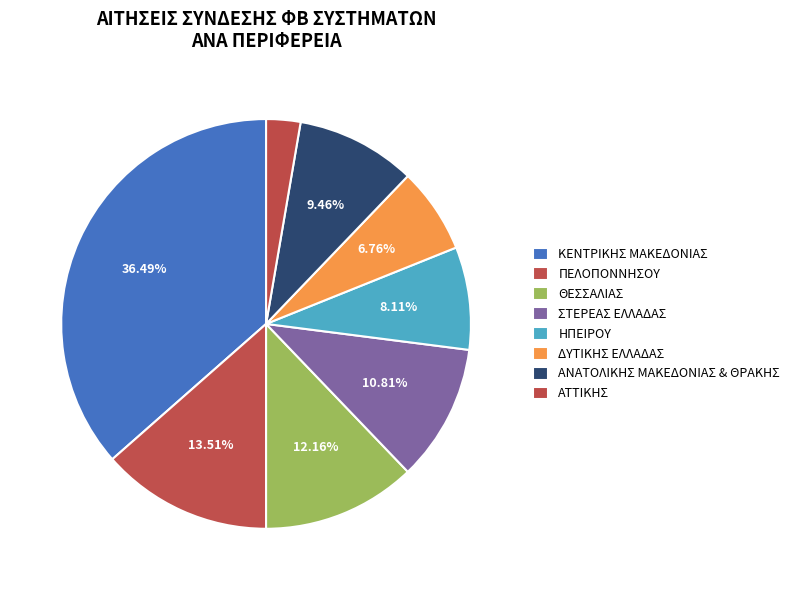

Count the number of slices in the pie.

8